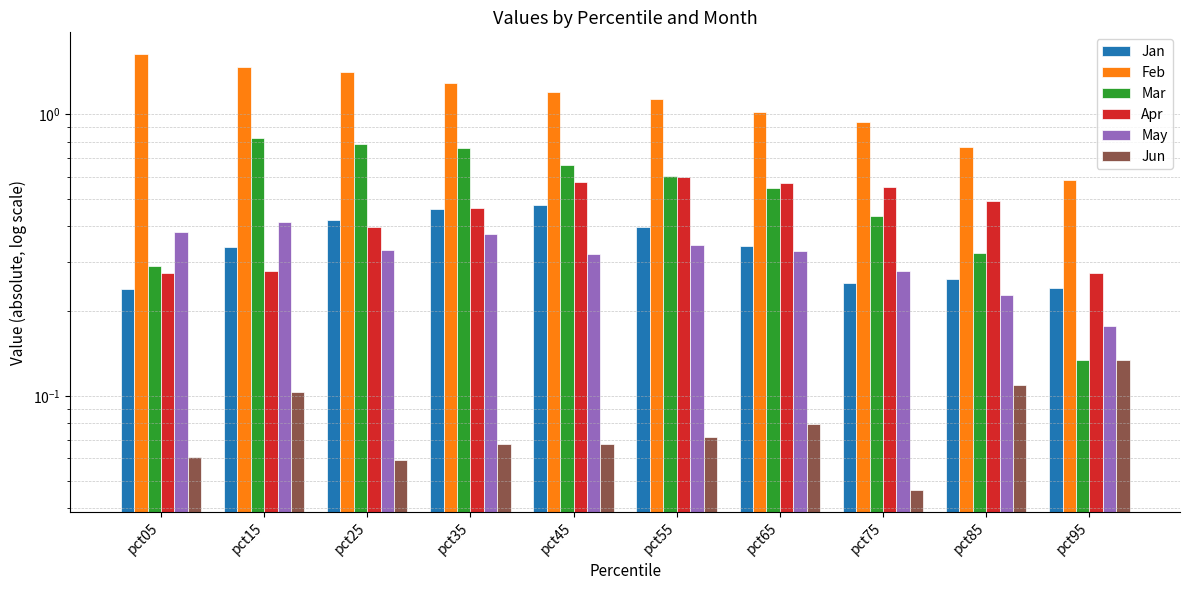

What is the maximum value shown in the chart?

1.6